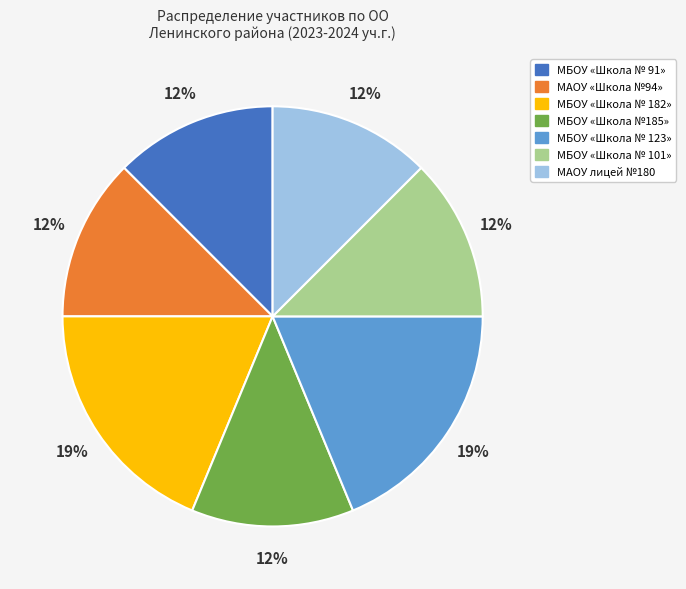

Combined, do МБОУ «Школа № 91» and МБОУ «Школа № 182» account for over 50%?

No